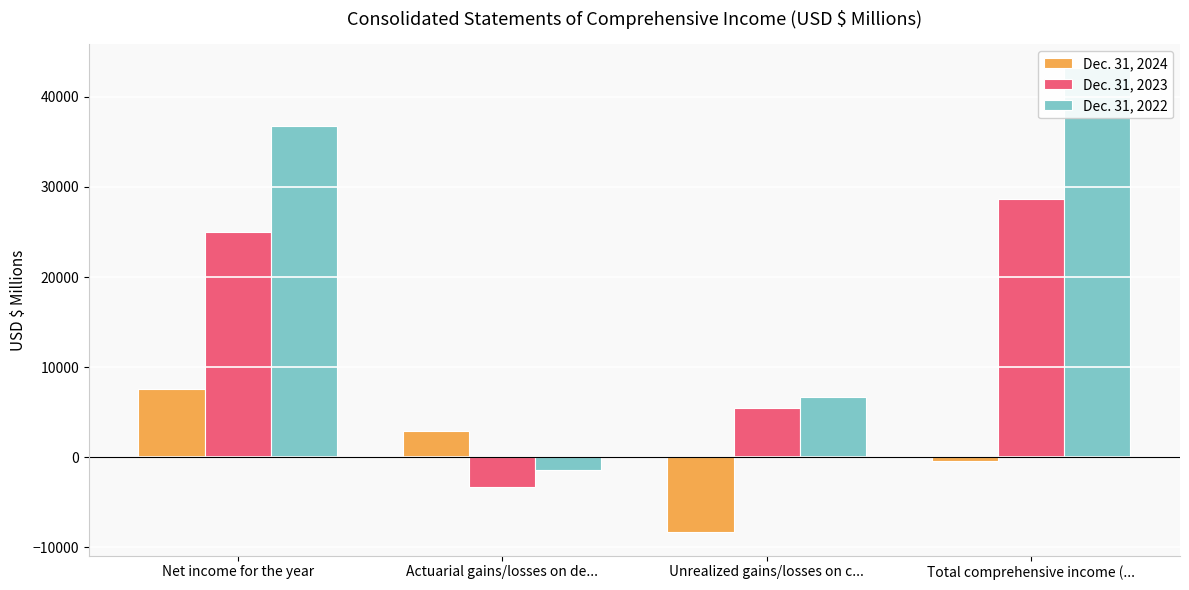

What is the maximum value shown in the chart?

43240